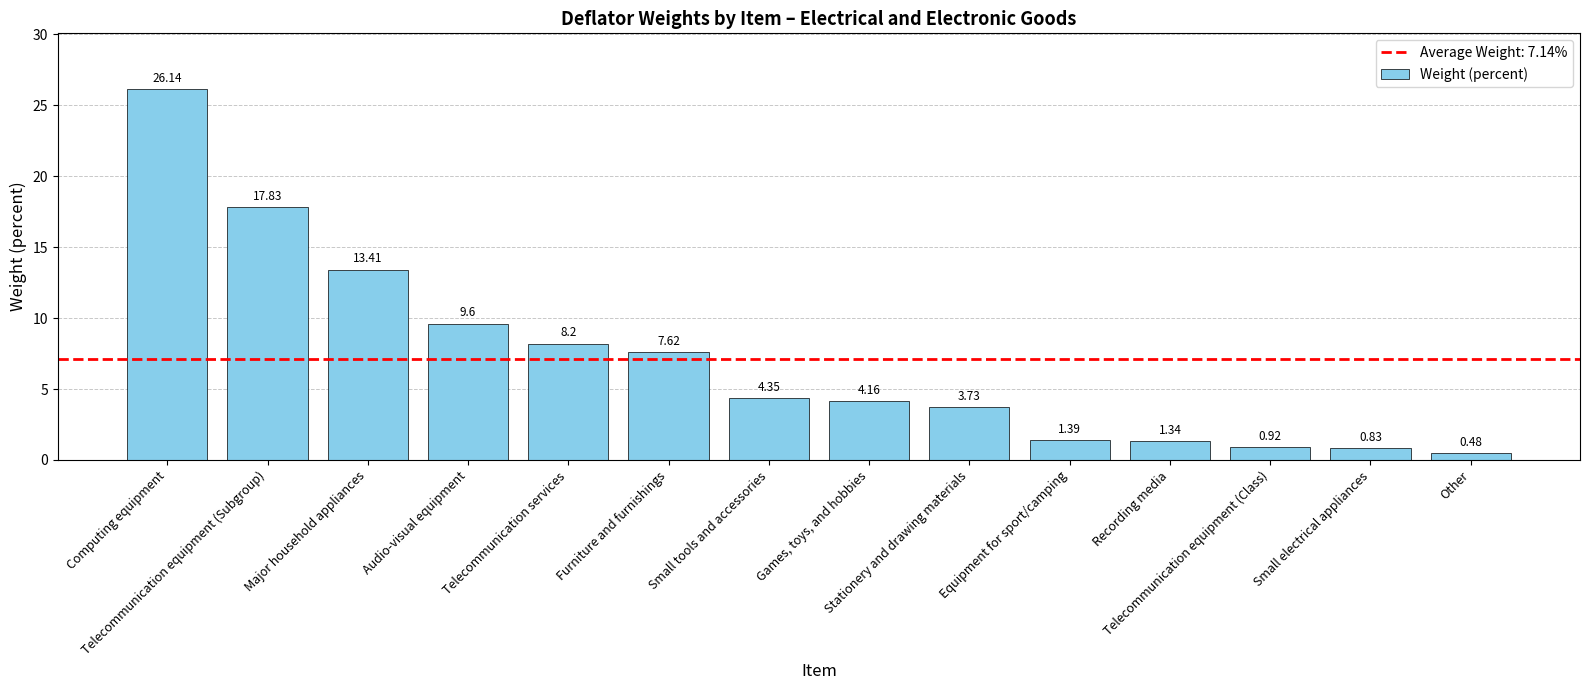

At which category does the chart reach its minimum across all series?

Other